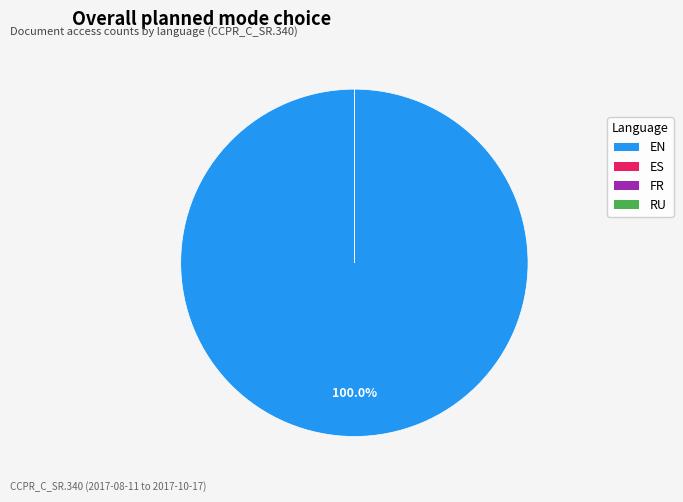

Is EN the majority of the pie?

Yes